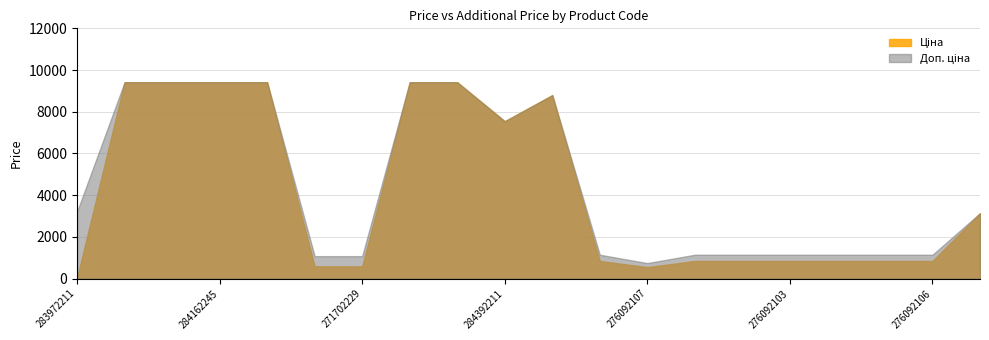

What position from the left is 284162248?

2